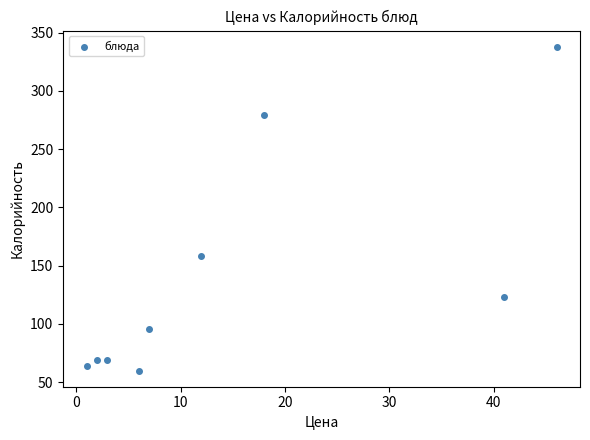

What is the range of Y values (max minus min)?

278